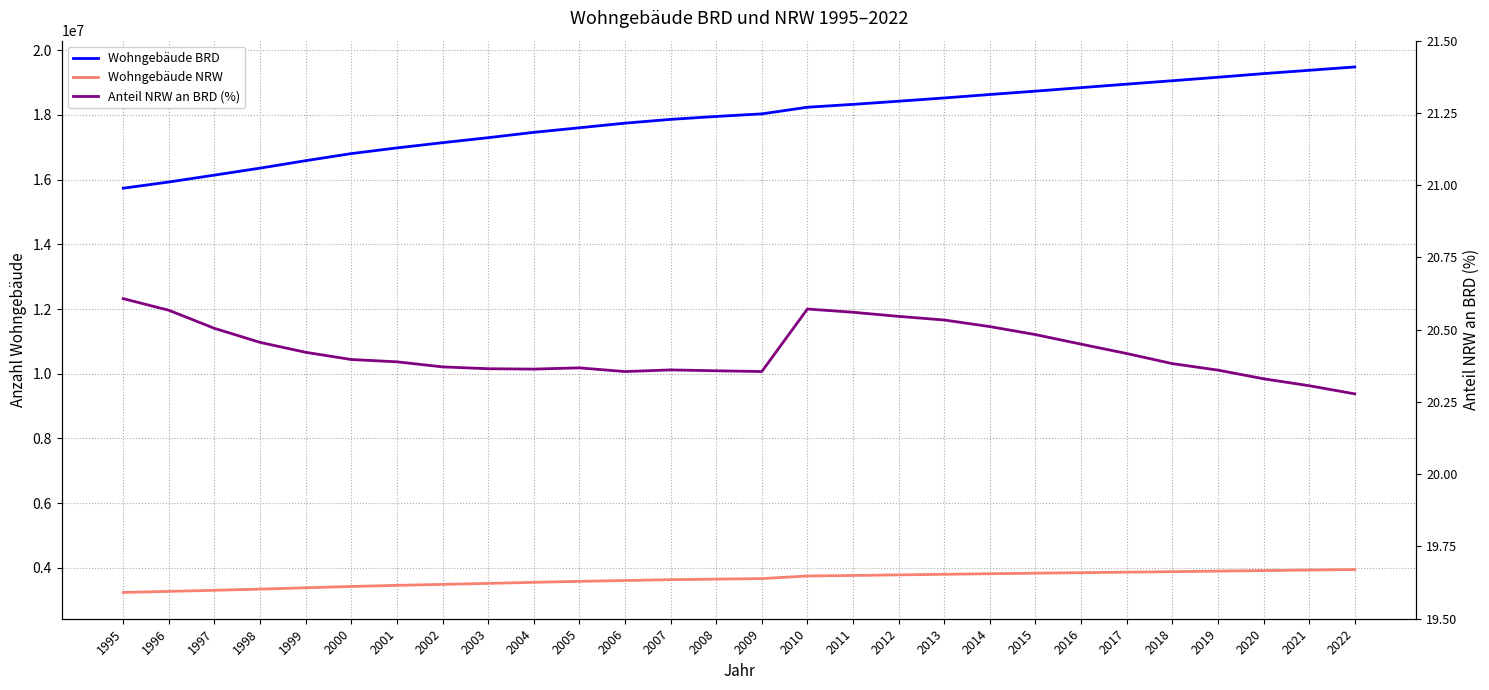

Rank the series by their maximum value, from highest to lowest.

Wohngebäude BRD, Wohngebäude NRW, Anteil NRW an BRD (%)